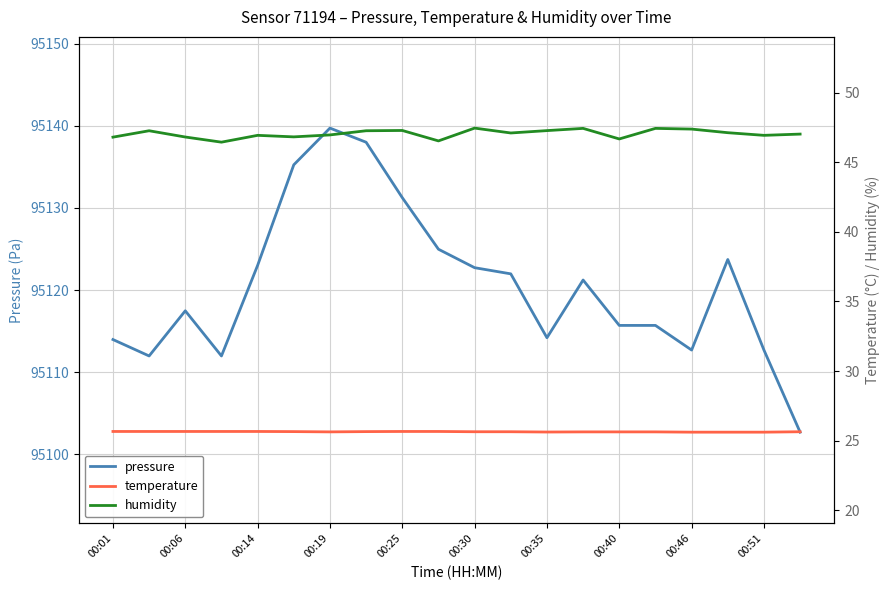

The pressure series shows 95122.7 at 00:30. True or false?

True